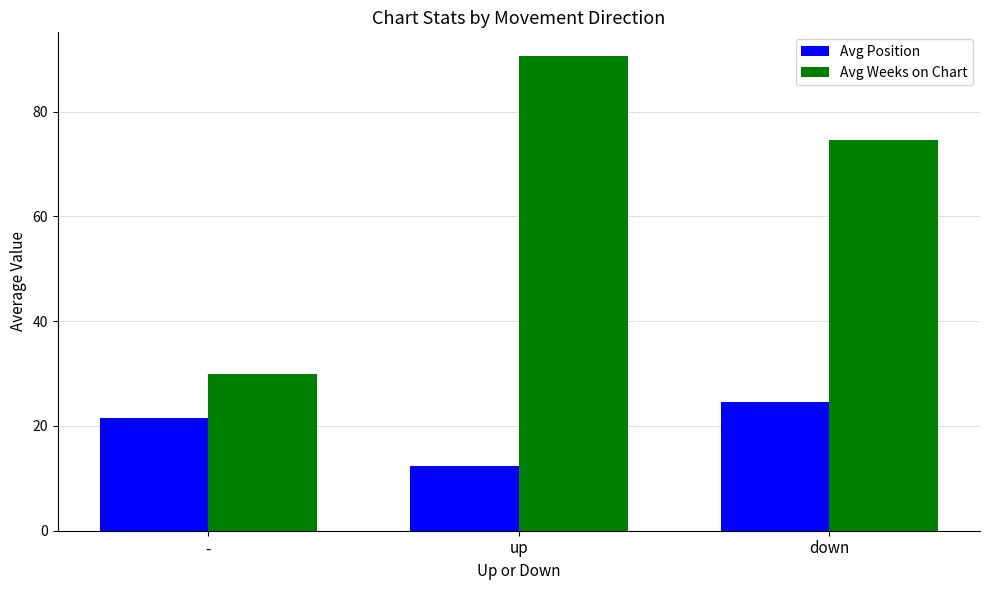

How many series are shown in this chart?

2